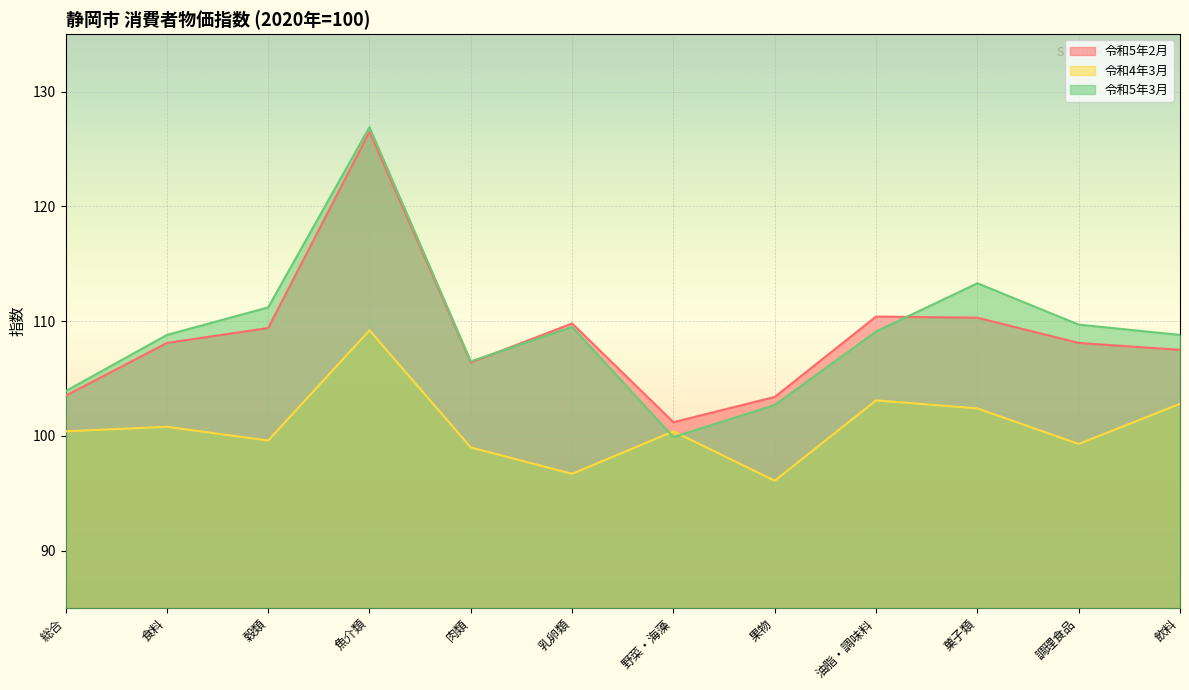

Is the value of 令和4年3月 at 油脂・調味料 greater than the value of 令和5年3月 at 飲料?

No